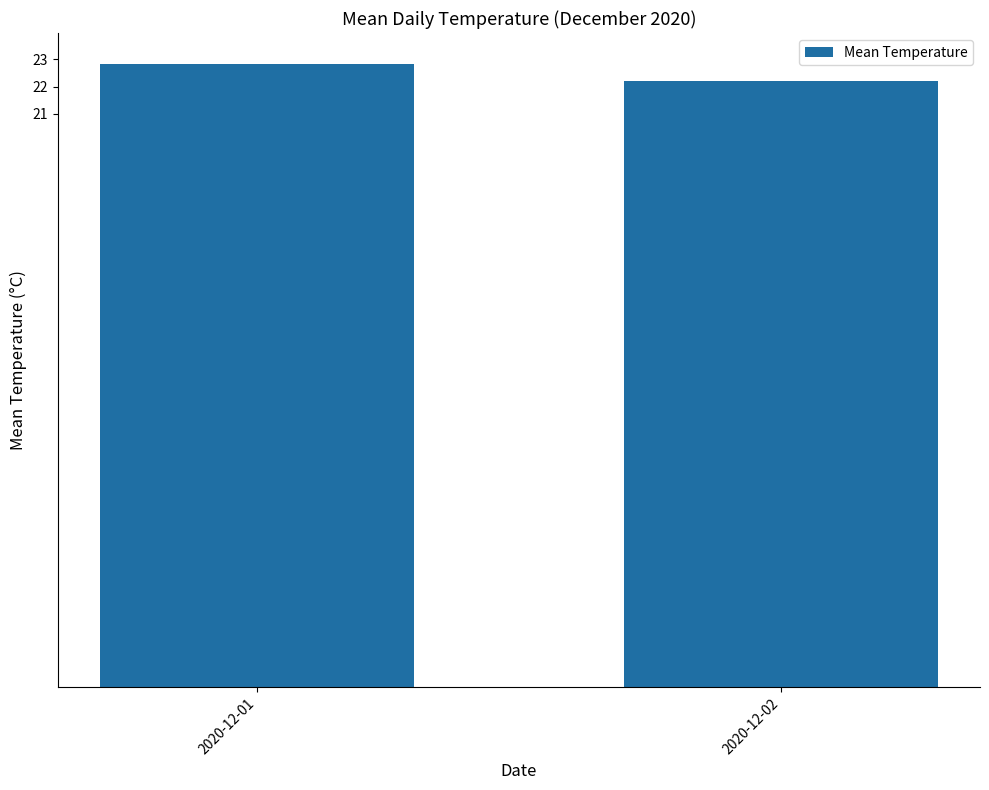

What is the value of the 1st bar from the left?

22.8